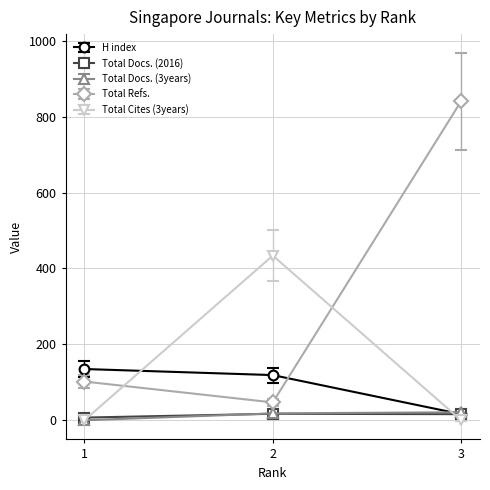

What are all the series names shown in the legend?

H index, Total Docs. (2016), Total Docs. (3years), Total Refs., Total Cites (3years)